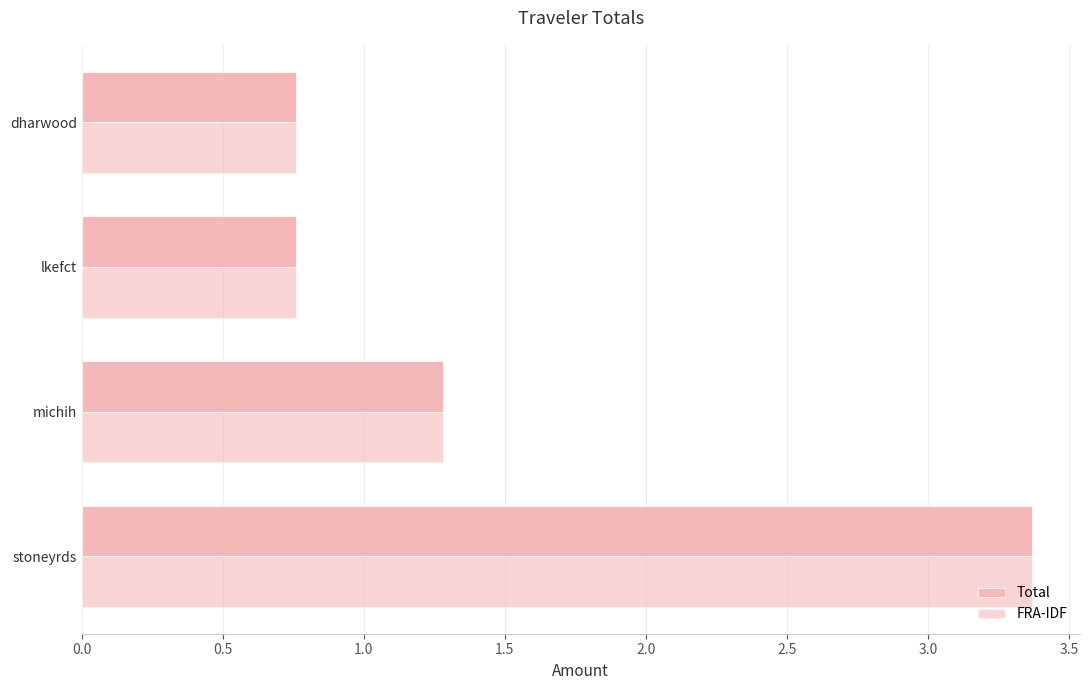

How many data points does each series have?

4